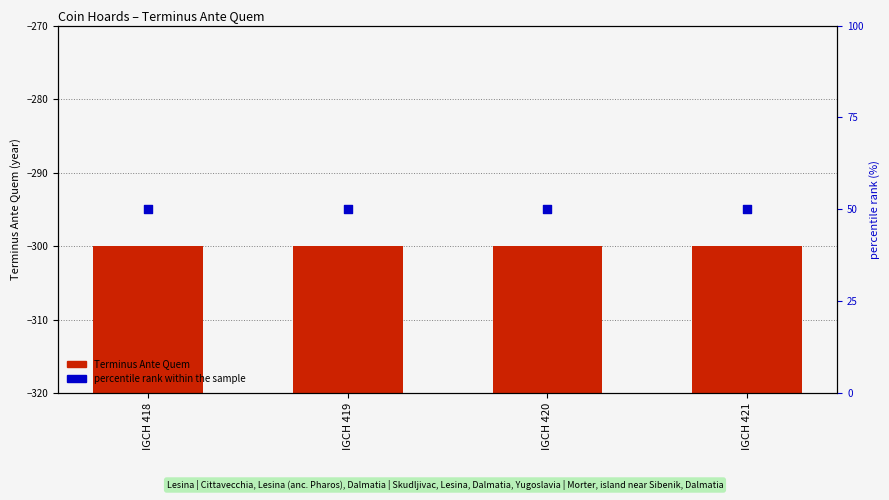

What are all the series names shown in the legend?

Terminus Ante Quem, percentile rank within the sample